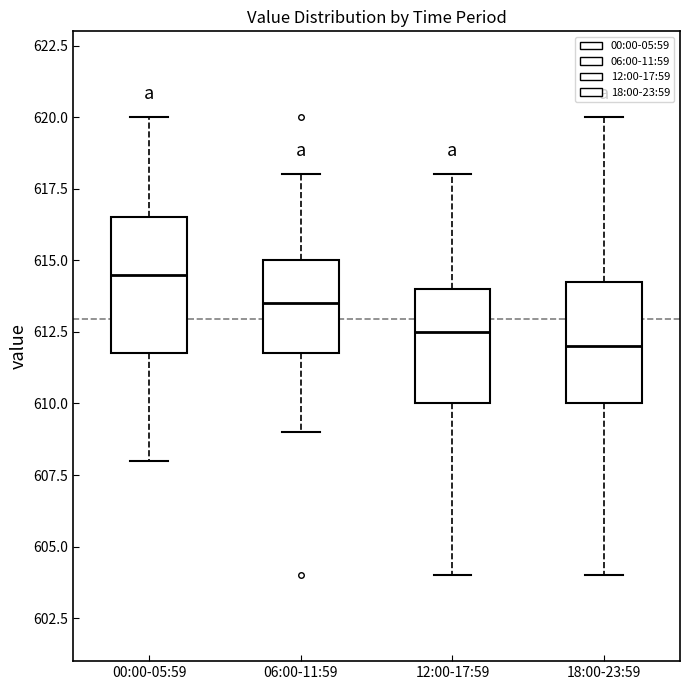

Reading left to right, transcribe this box plot: for each box, give where its median line is, the range the box spans, and where its two whiskers end, as read against the y-axis. The values are not printed on the chart, so give them approximately, as read against the axis.

00:00-05:59: median 614.5, box 612.0 to 616.5, whiskers 608.0 to 620.0
06:00-11:59: median 613.5, box 612.0 to 615.0, whiskers 609.0 to 618.0
12:00-17:59: median 612.5, box 610.0 to 614.0, whiskers 604.0 to 618.0
18:00-23:59: median 612.0, box 610.0 to 614.5, whiskers 604.0 to 620.0